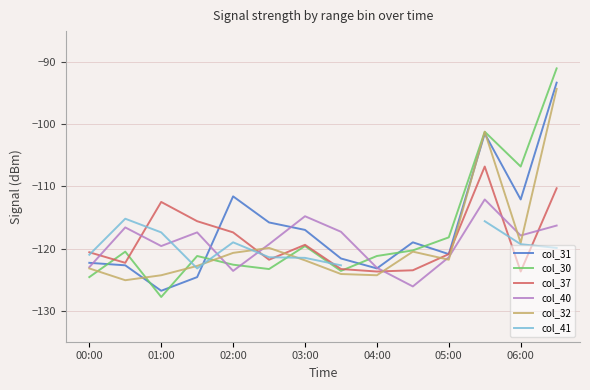

How many values in the col_31 series are below -119?

7